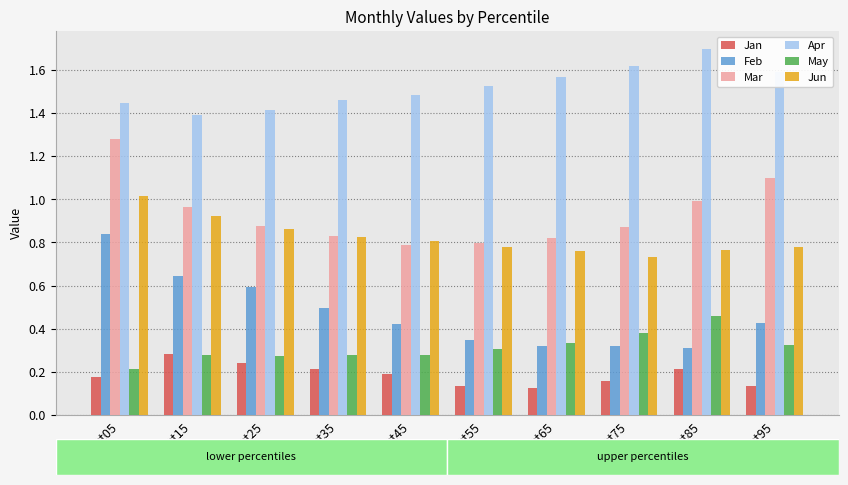

What is the sum of all Jan values?

1.9